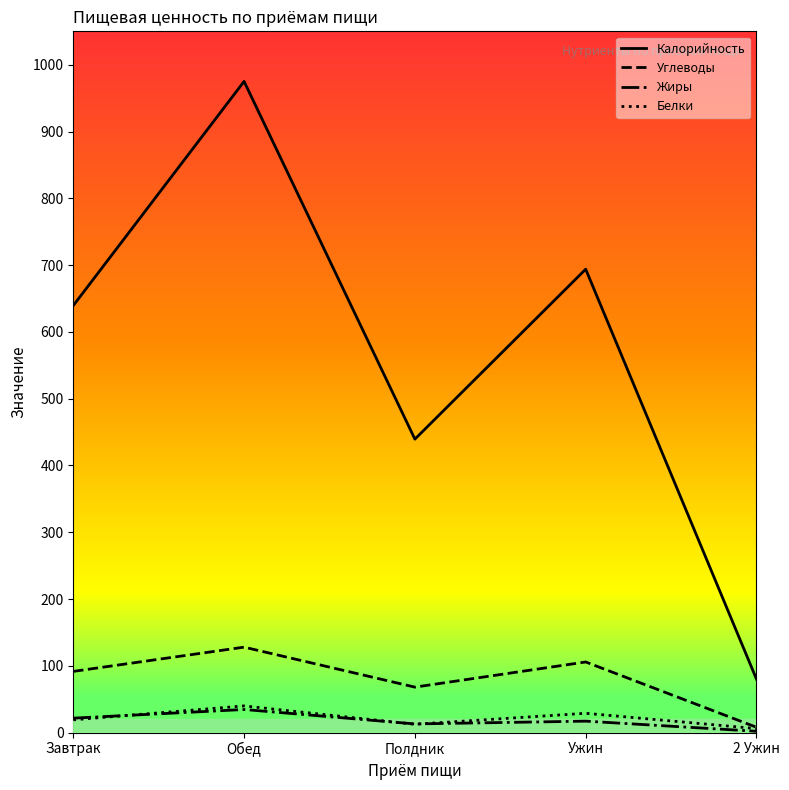

The Белки series shows 6.0 at 2 Ужин. True or false?

True